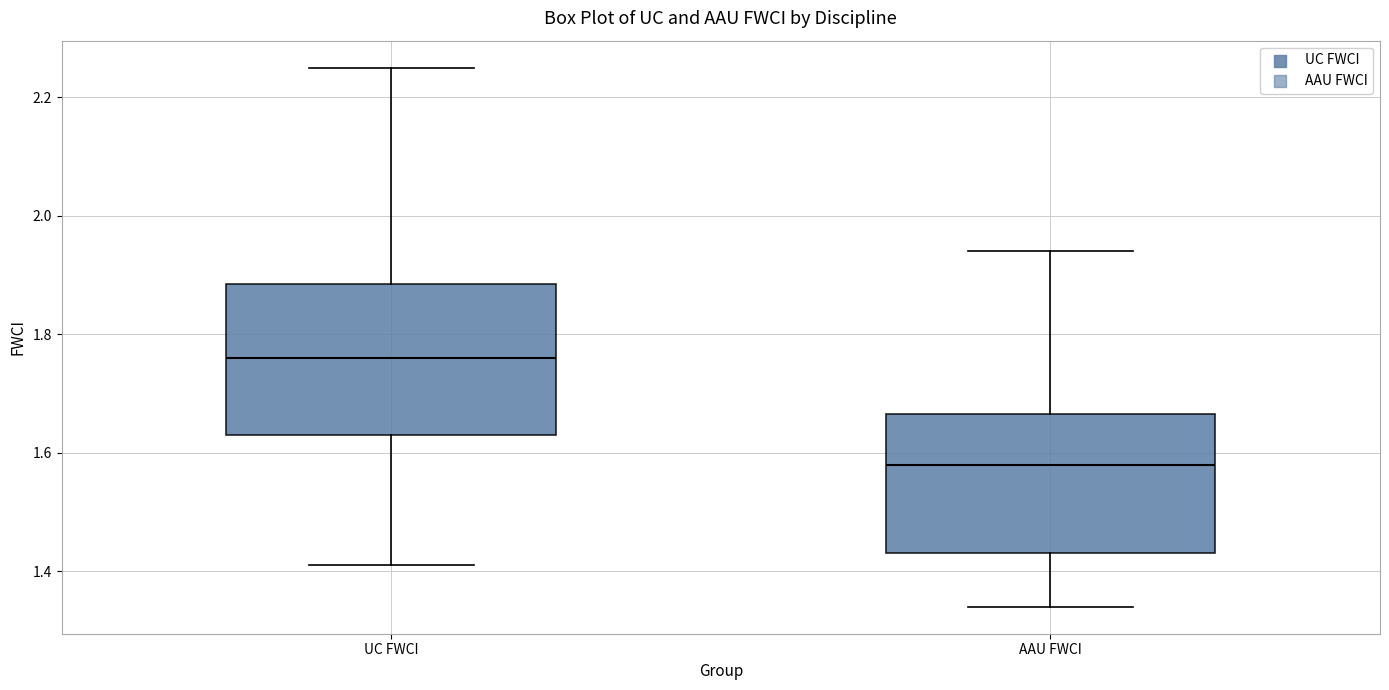

Comparing the boxes themselves (not the whiskers), which one is the tallest?

UC FWCI